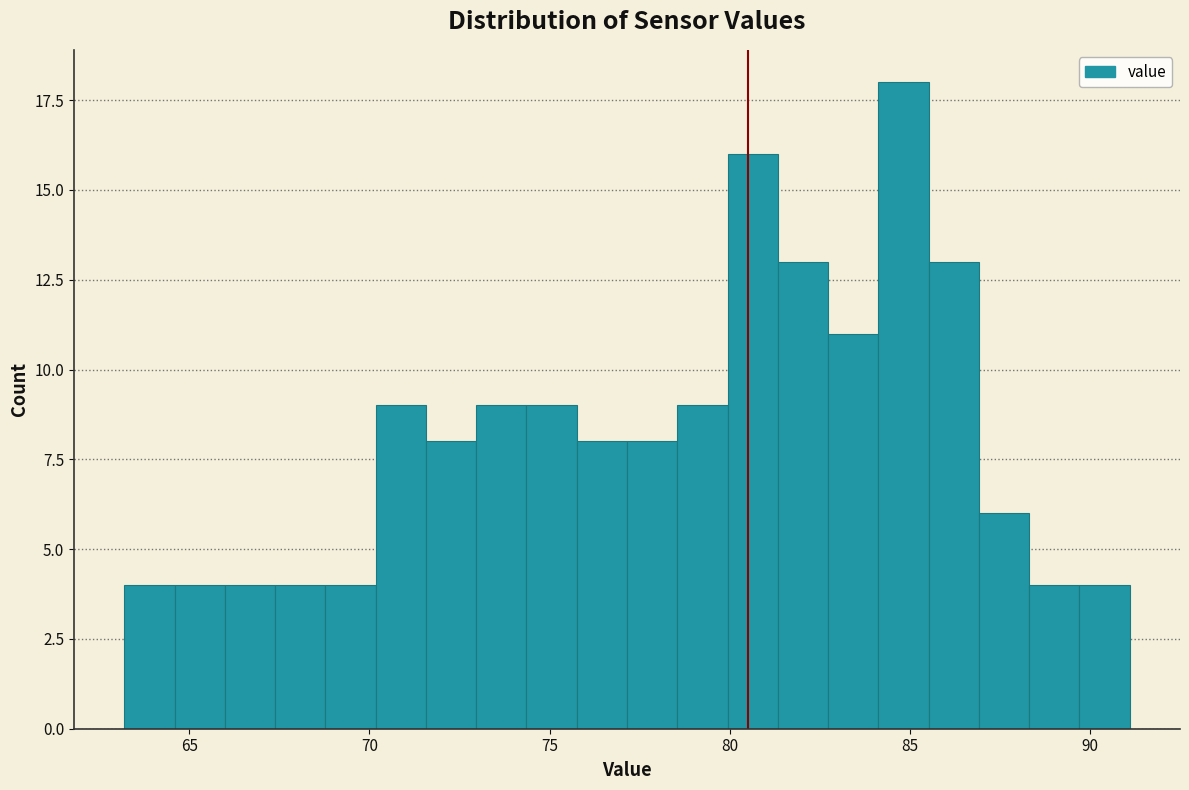

Read against the x-axis, roughly where is the centre of the tallest bar?

85.0